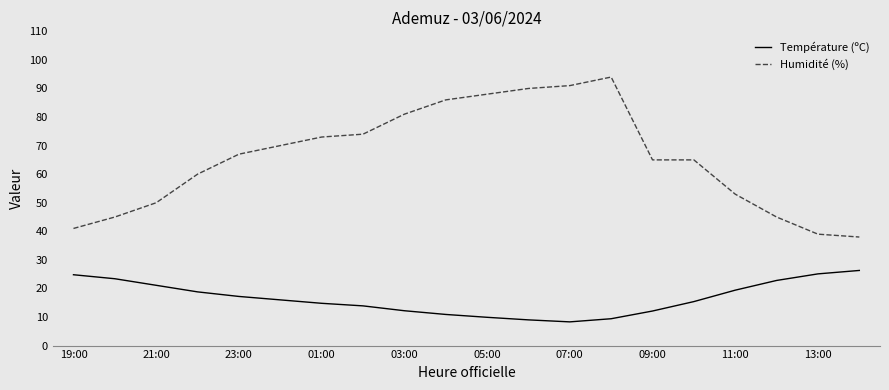

What is the difference between the second highest and minimum values in the Température (ºC) series?

16.8